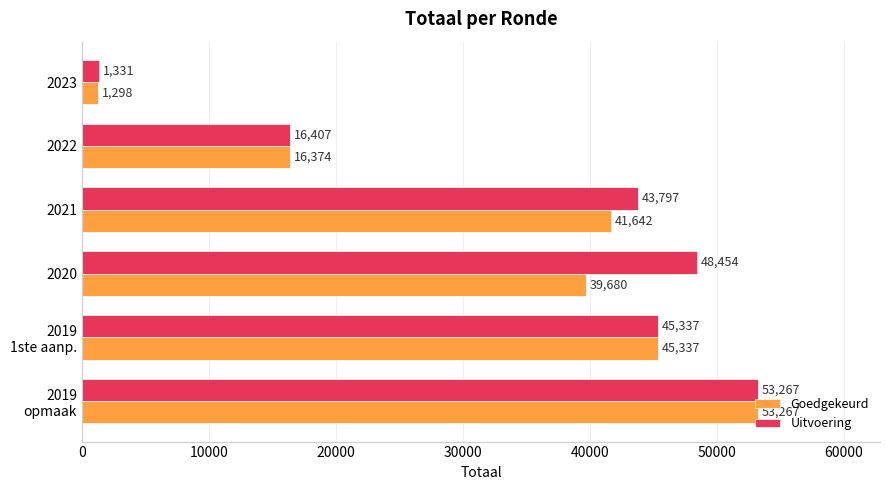

Rank the series by their average value, from highest to lowest.

Uitvoering, Goedgekeurd